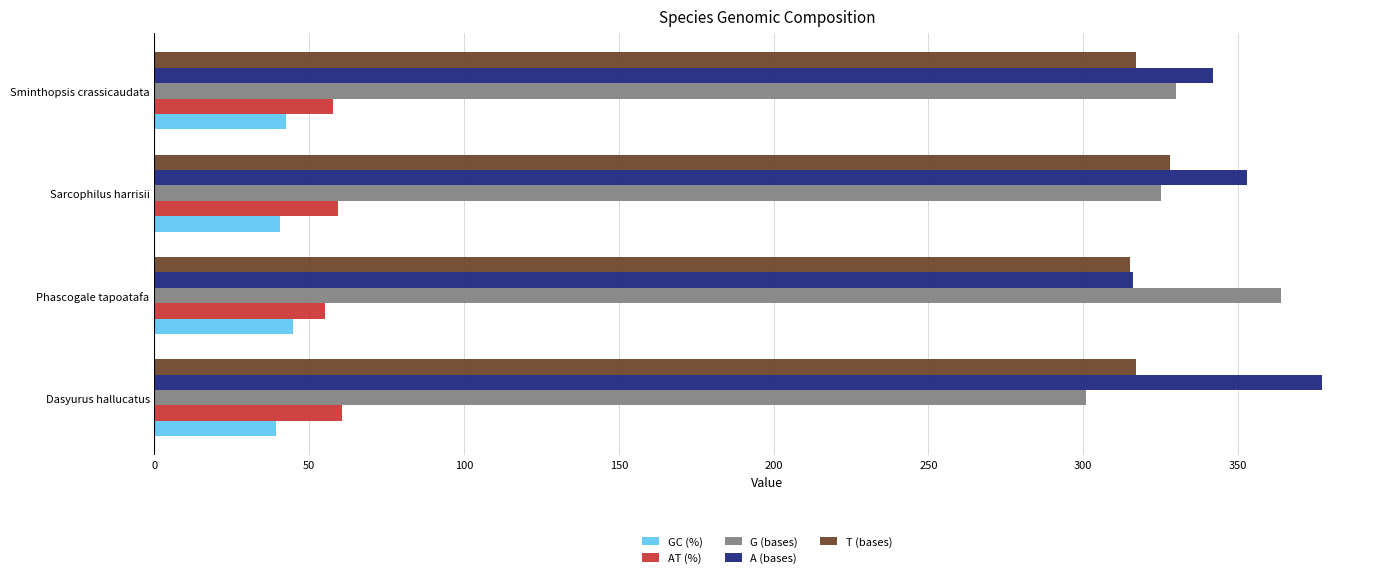

What is the total value across all series at Sarcophilus harrisii?

1106.0